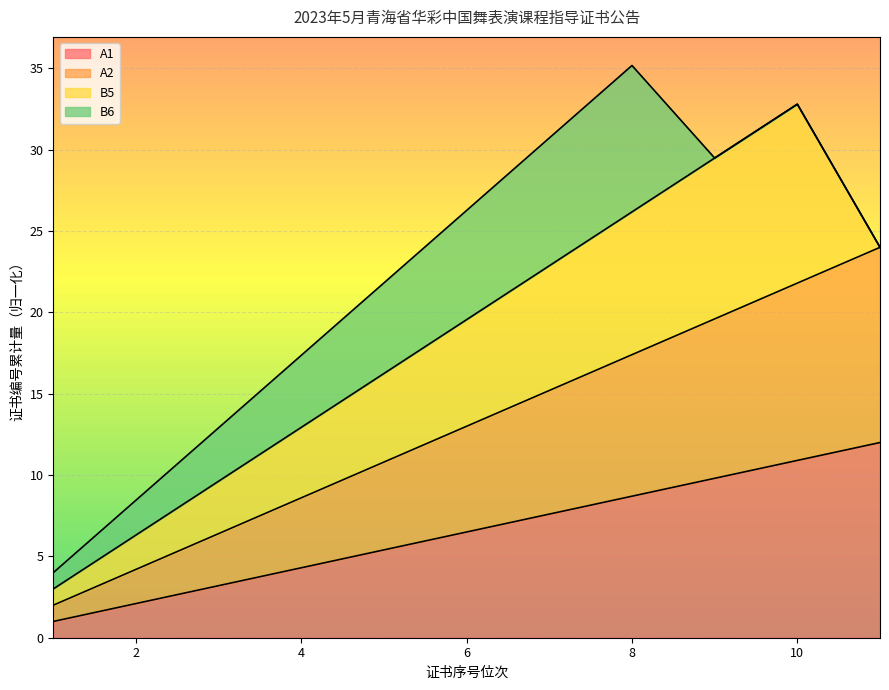

Which series has the largest total across all categories?

A2